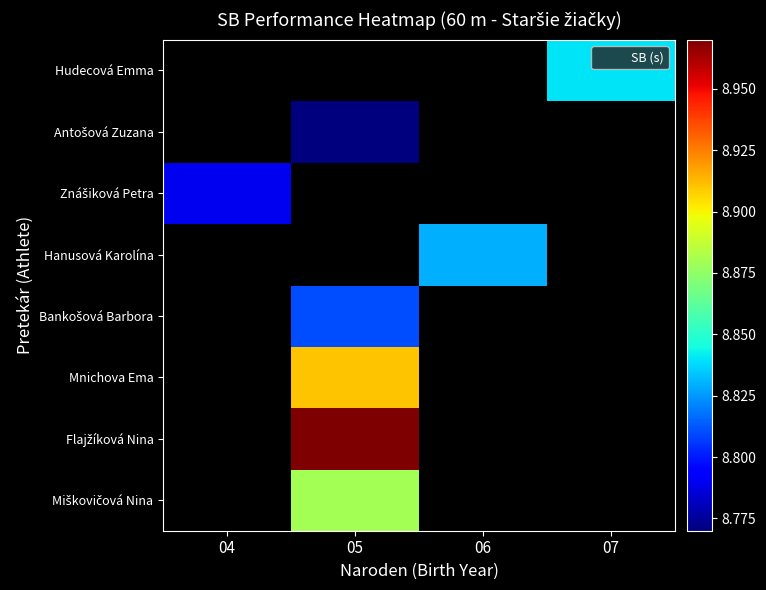

Which label corresponds to the smallest value in the chart?

05